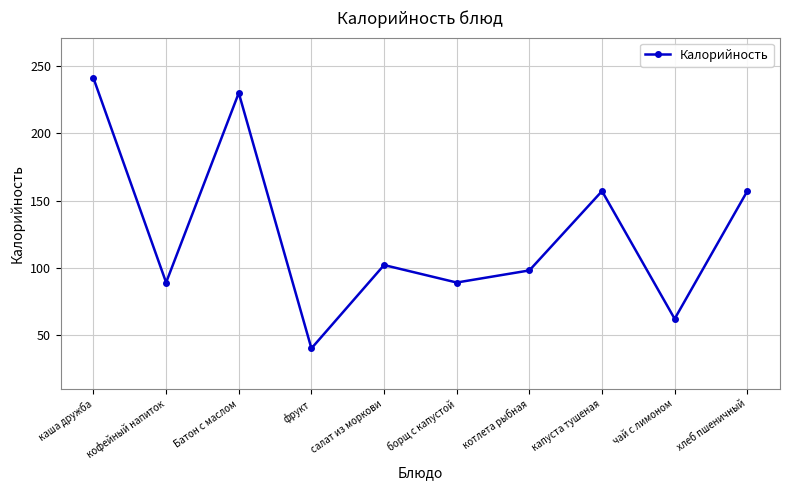

Where is the first local minimum?

кофейный напиток